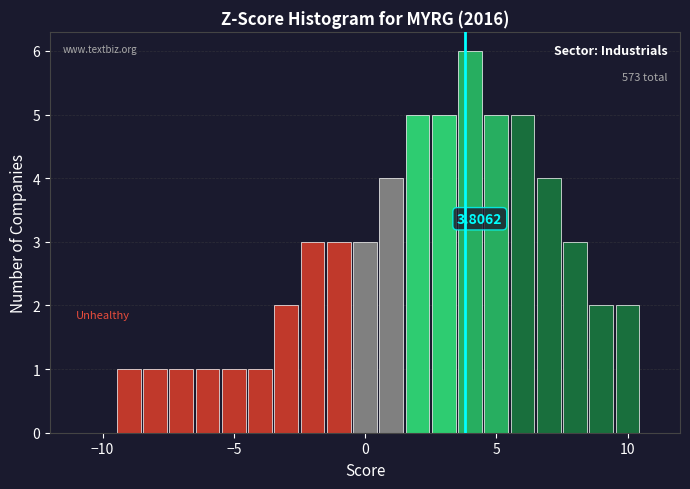

Read against the x-axis, roughly where is the centre of the tallest bar?

4.0